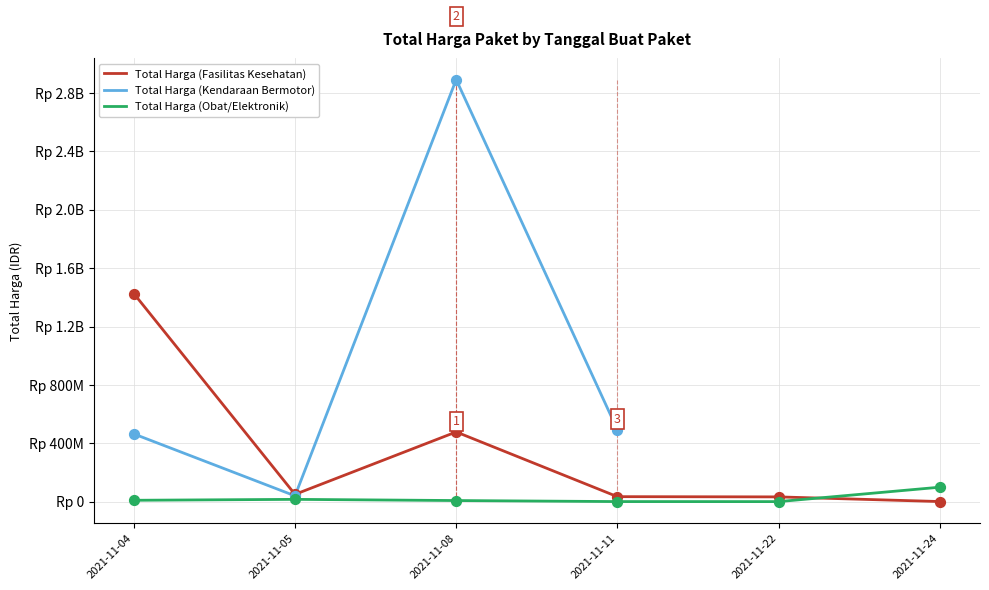

At which category is the sum across all series the highest?

2021-11-08